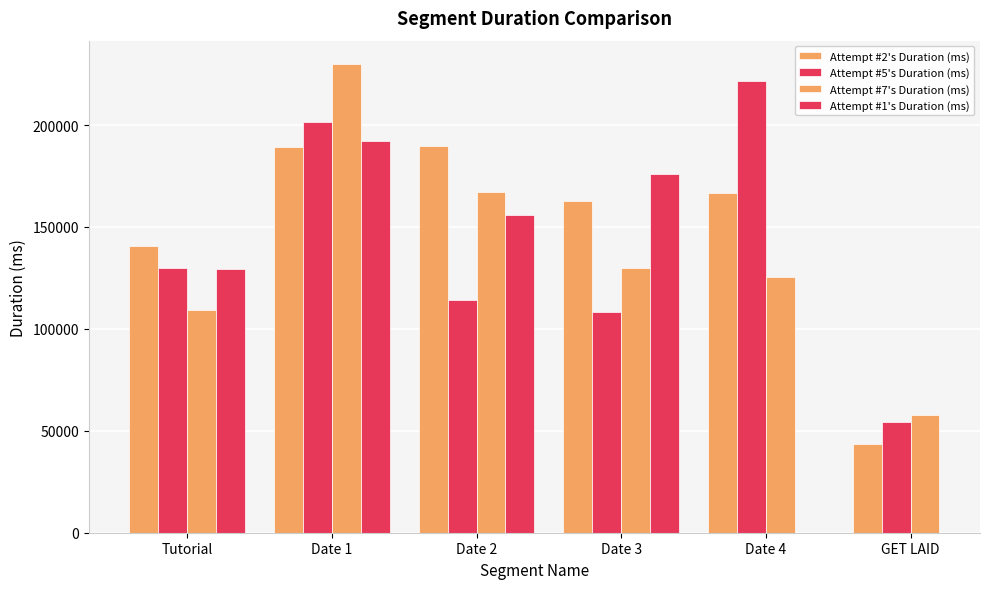

What is the difference between the maximum and second lowest values in the Attempt #7's Duration (ms) series?

120566.0